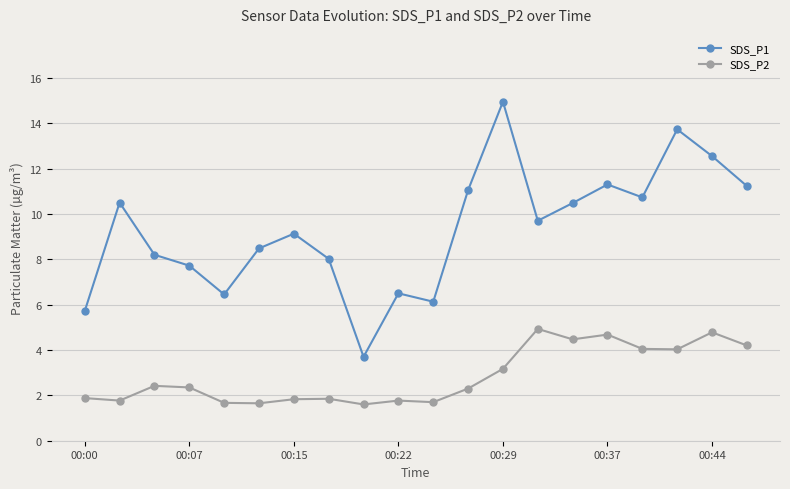

What is the value of the SDS_P2 point at the 13th from the left?

3.2